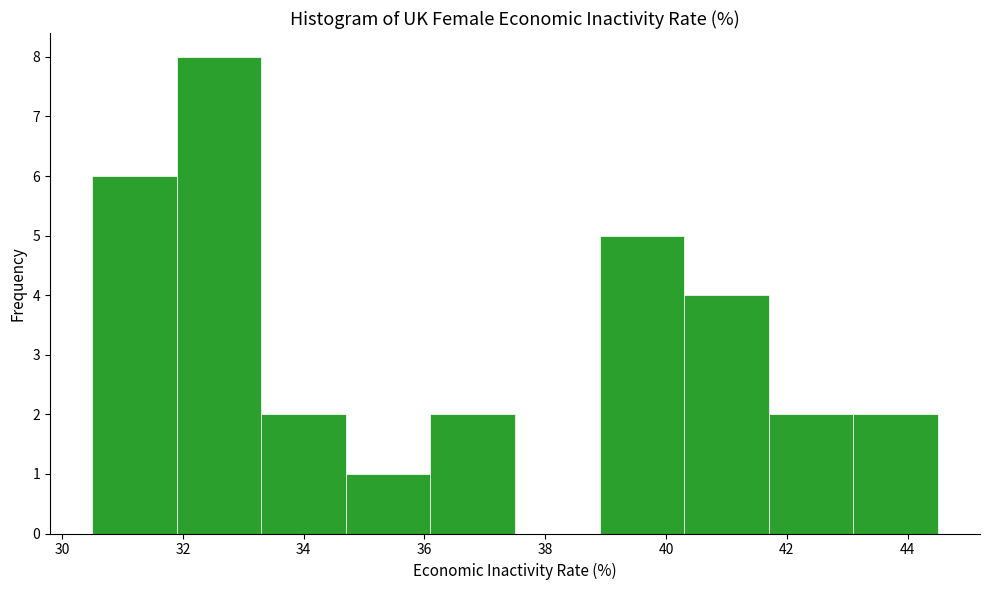

How tall is the bar that spans 36.1 to 37.5 on the x-axis? Neither the bar edges nor the heights are printed on the chart, so give them approximately, as read against the axes.

2